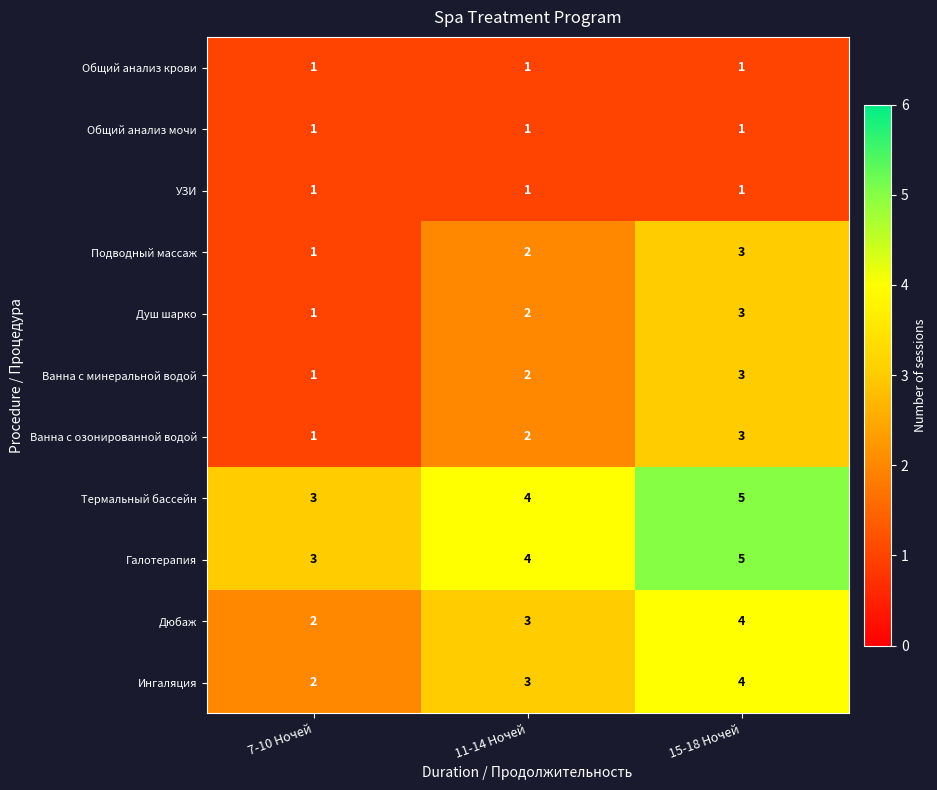

List the labels in order of Дюбаж value, smallest first.

7-10 Ночей, 11-14 Ночей, 15-18 Ночей